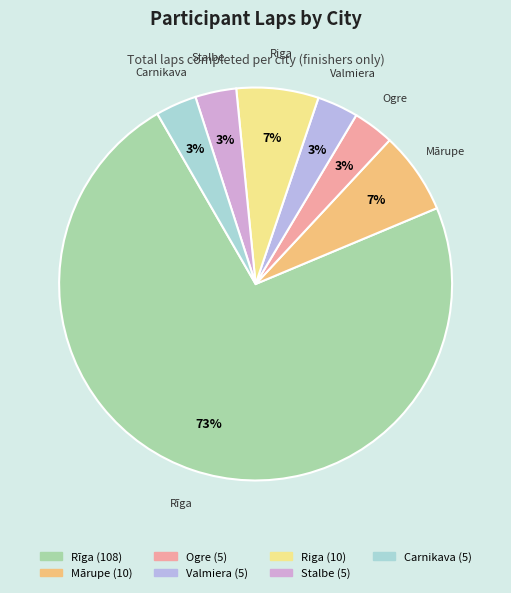

To the nearest percent, what portion does Mārupe represent?

7%